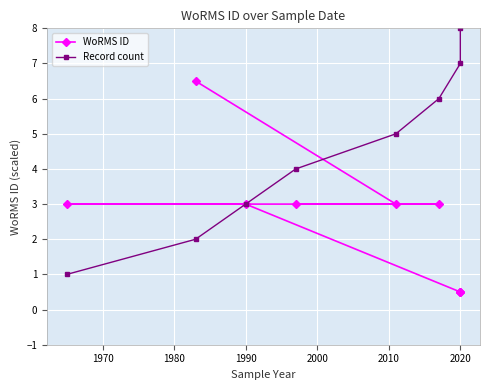

How many values in the Record count series are below 5?

4